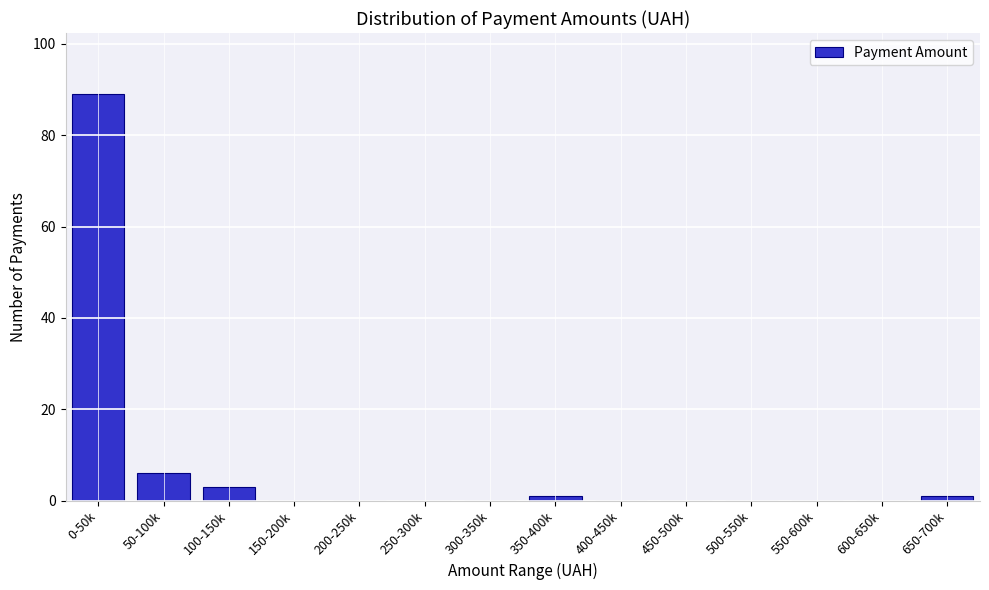

Reading left to right, list all the values displayed in this chart.

0-50k=89	50-100k=6	100-150k=3	150-200k=0	200-250k=0	250-300k=0	300-350k=0	350-400k=1	400-450k=0	450-500k=0	500-550k=0	550-600k=0	600-650k=0	650-700k=1